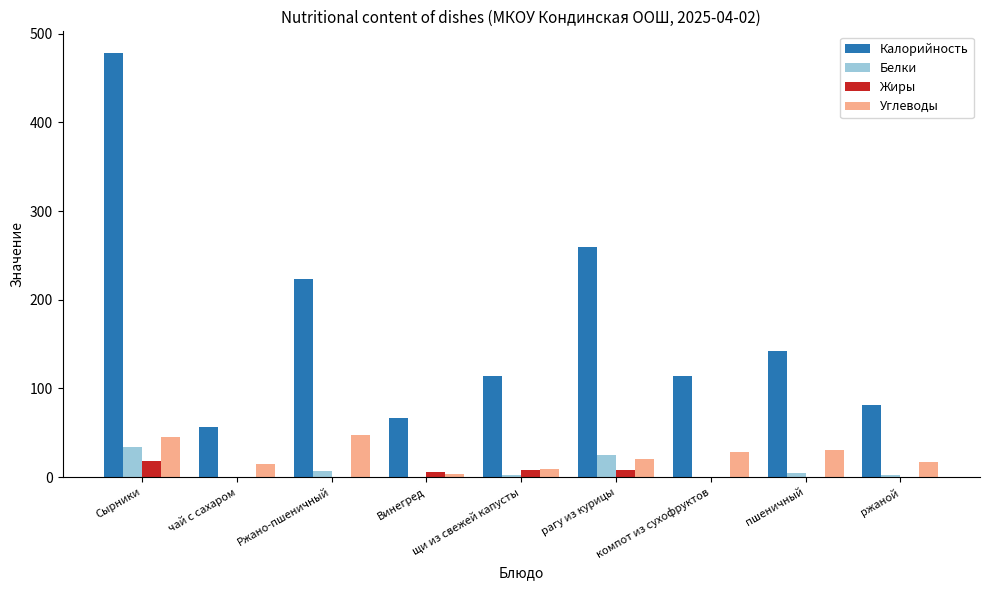

Is it true that Калорийность equals 138.2 at Сырники?

False